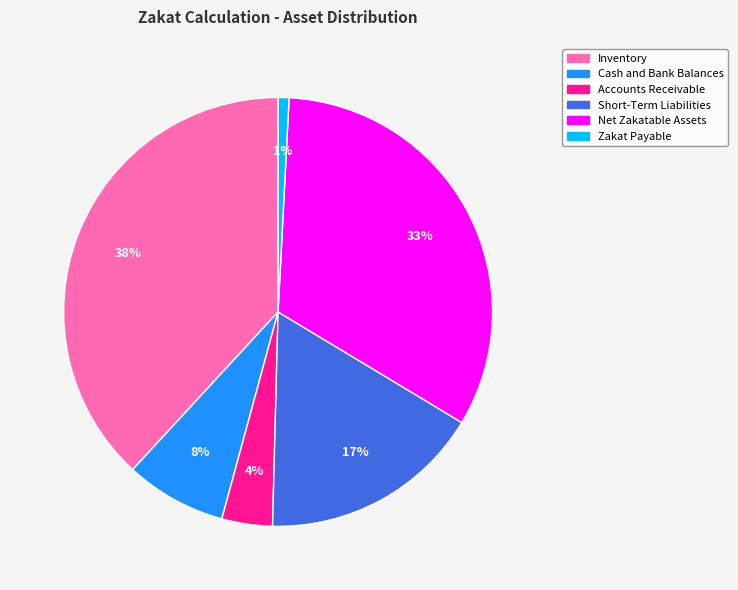

To the nearest percent, what is the difference between the largest and smallest slice percentages?

37%